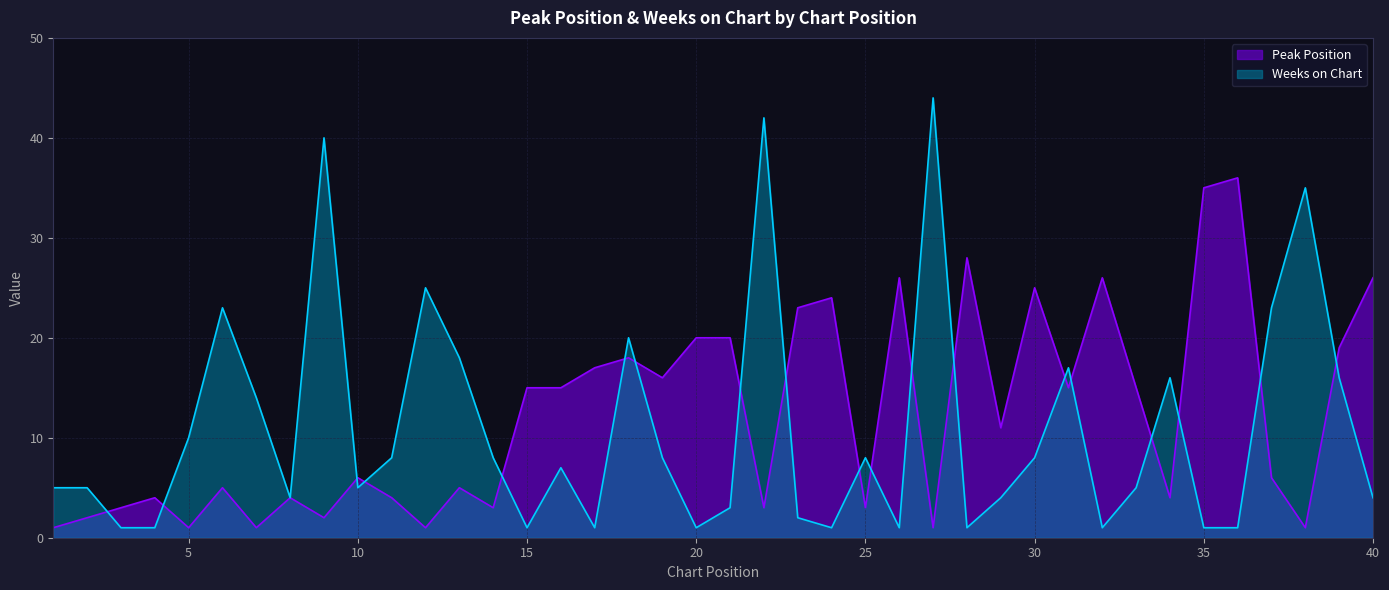

What is the greatest value displayed?

44